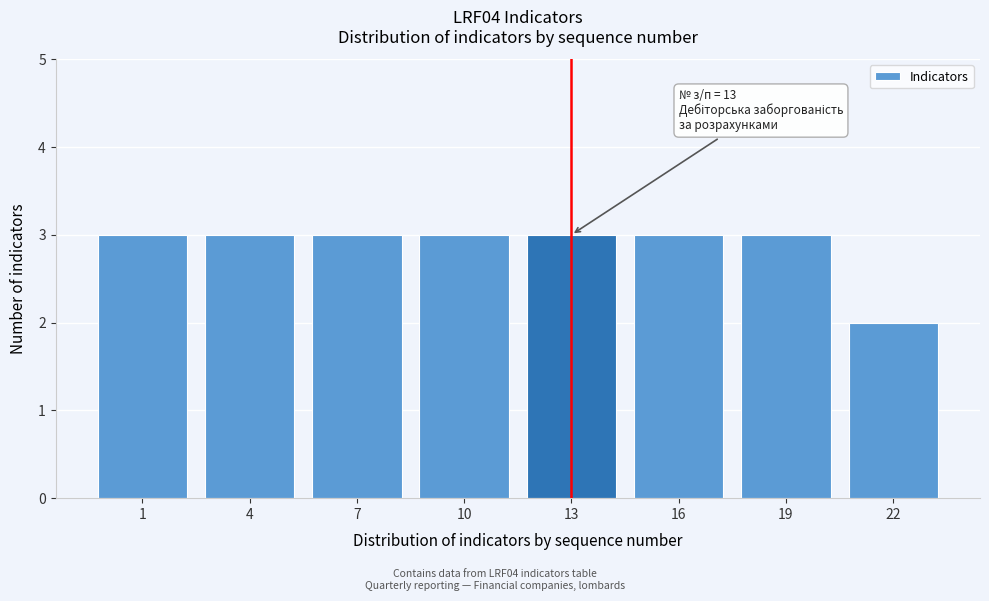

Reading left to right, list all the values displayed in this chart.

1=3	4=3	7=3	10=3	13=3	16=3	19=3	22=2